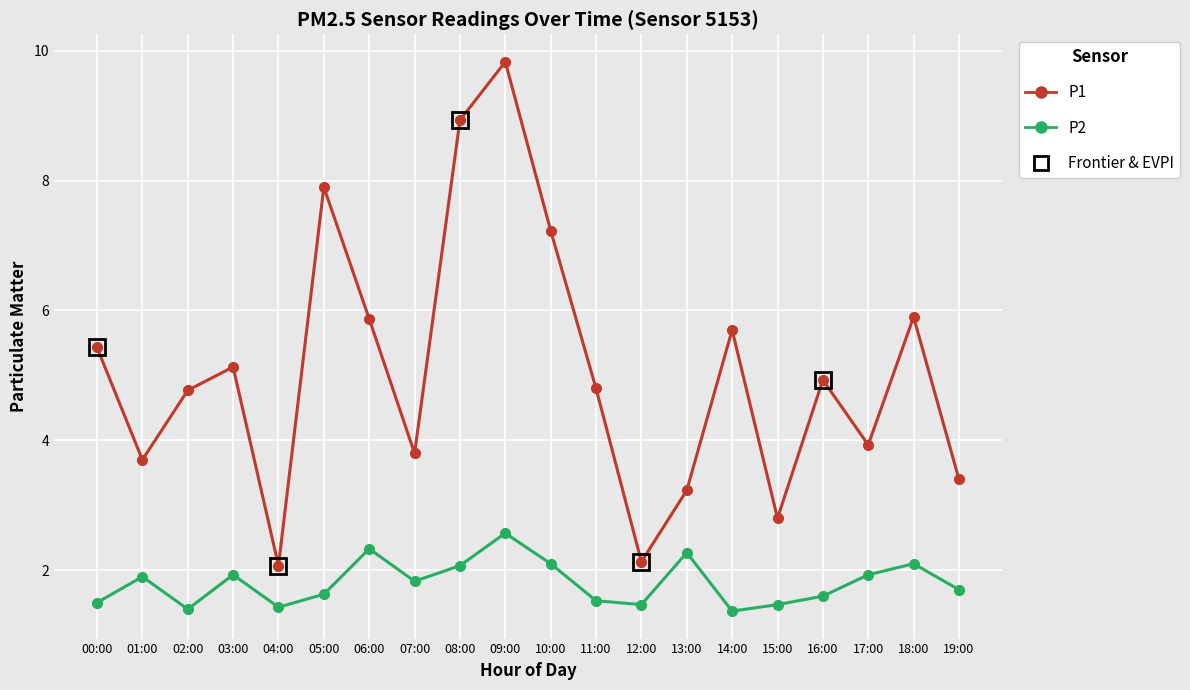

How many distinct data groups are displayed?

2